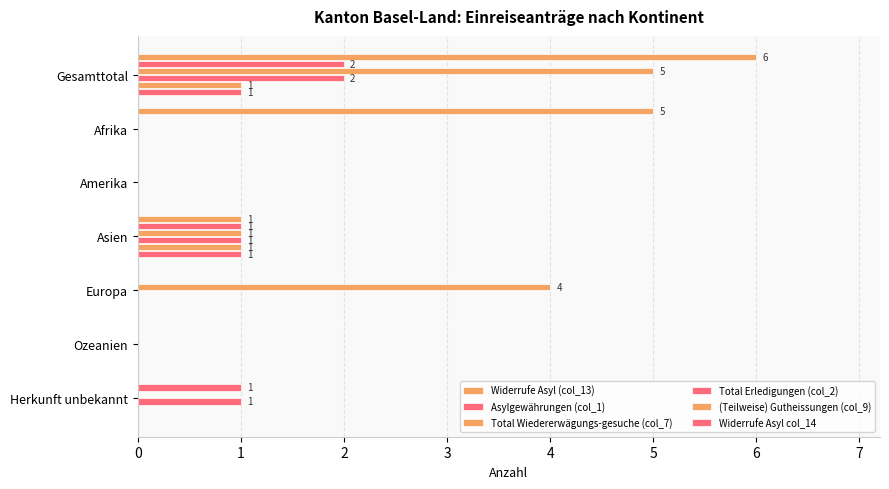

What is the sum of all Widerrufe Asyl col_14 values?

2